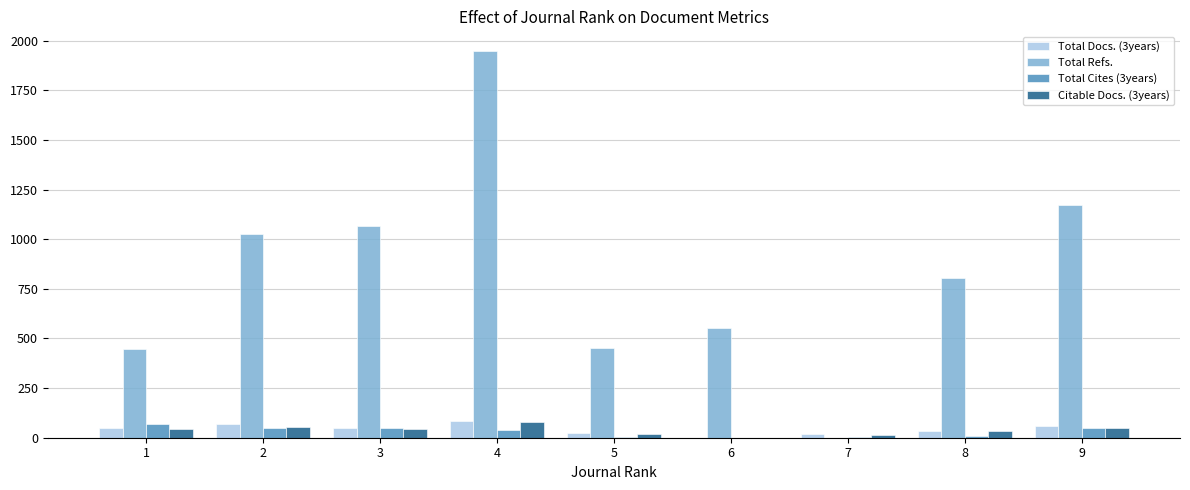

What is the greatest value displayed?

1950